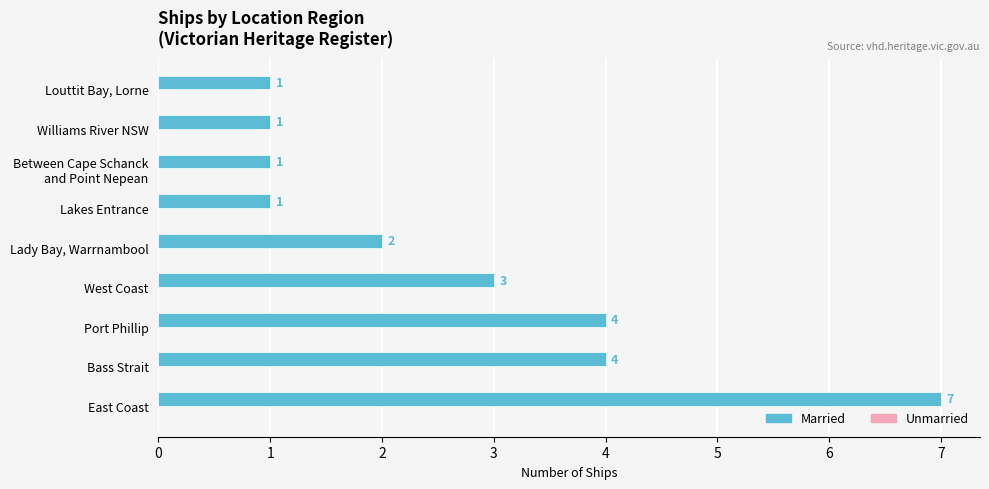

True or false: the data shows 1 at Williams River NSW.

True